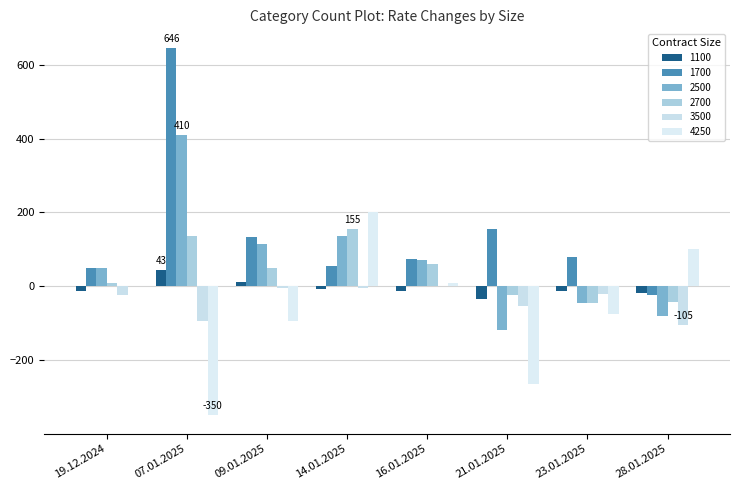

True or false: 3500 has a value of -66 at 16.01.2025.

False